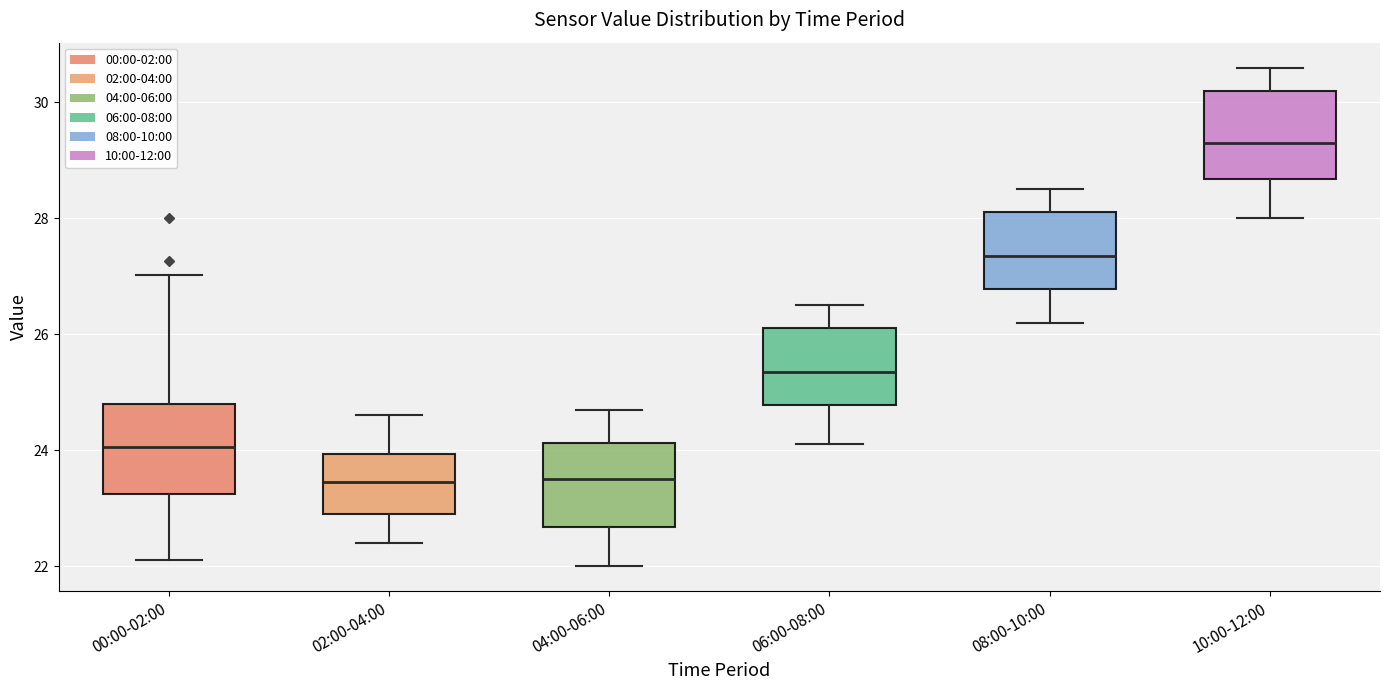

Where does the median line of the box for 00:00-02:00 sit on the y-axis? The values are not printed on the chart, so give them approximately, as read against the axis.

24.0